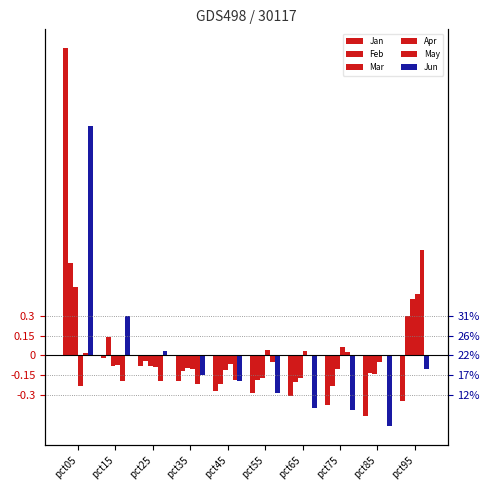

Which has a higher value, pct65 or pct75?

pct65